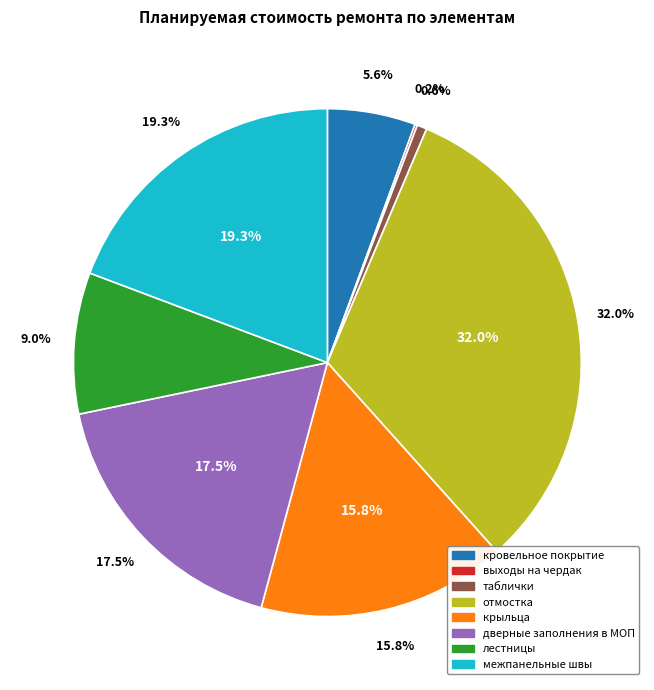

True or false: таблички accounts for 11% of the total.

False